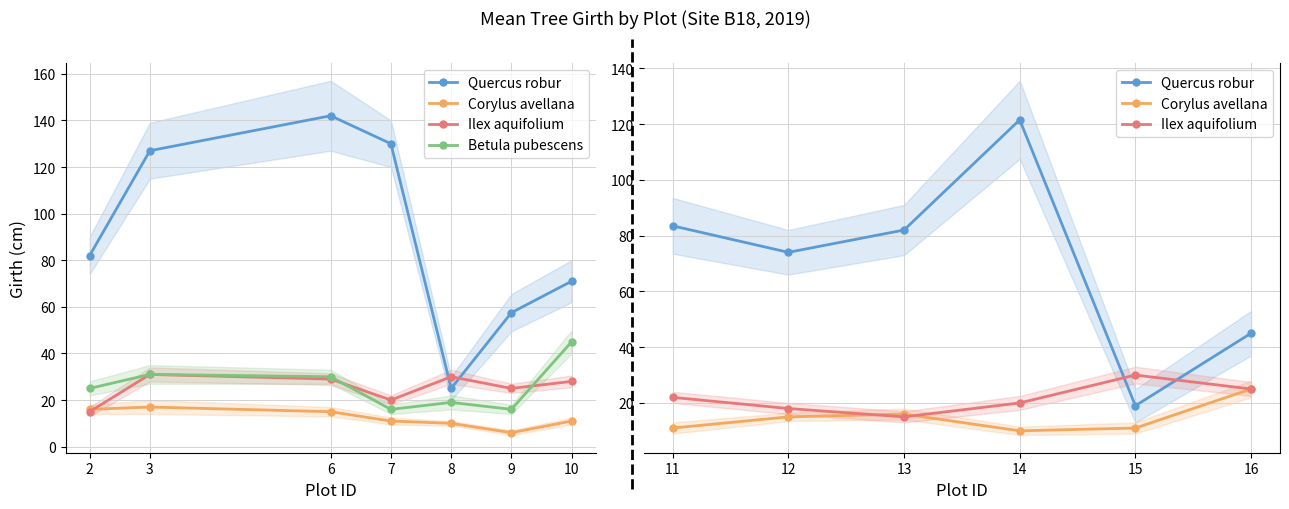

Where does the Betula pubescens series first go above 23?

2